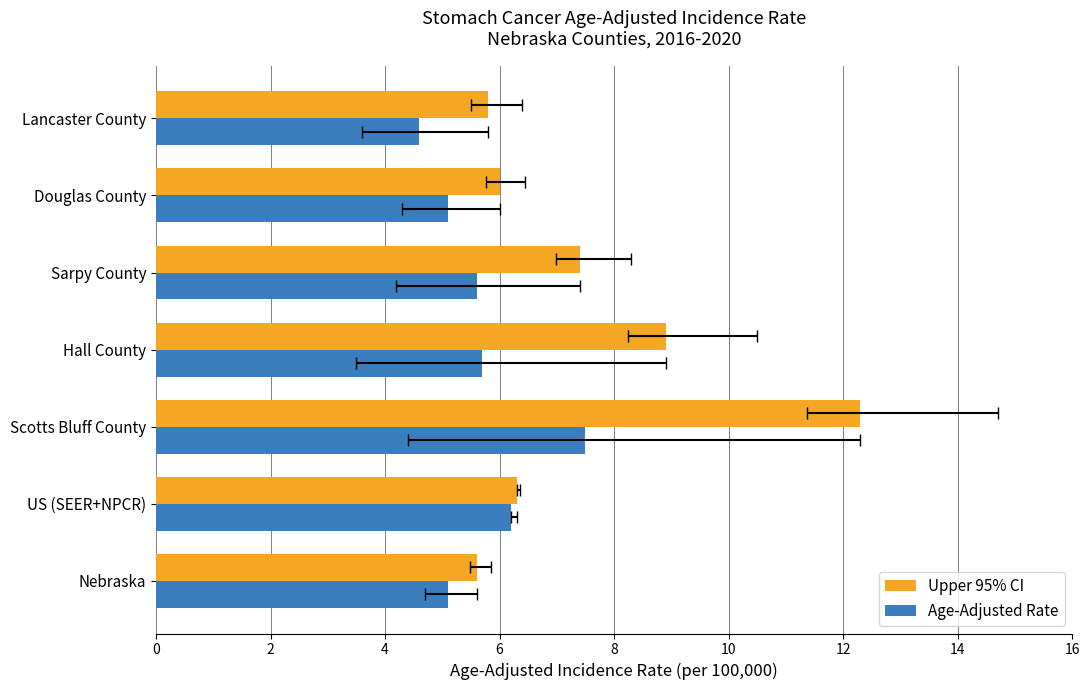

How many groups of bars are there?

7